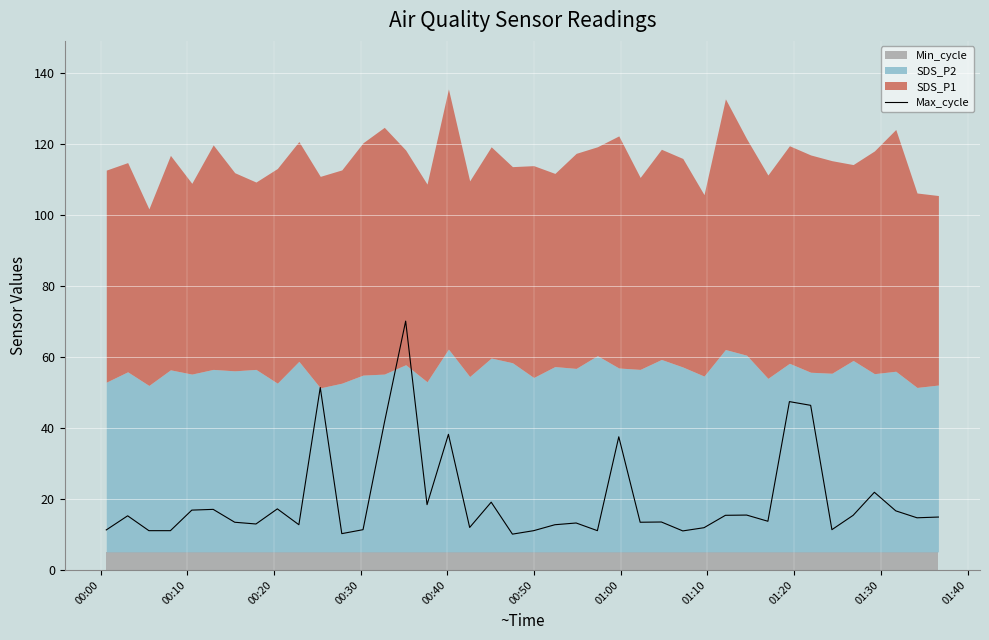

True or false: the data shows 83.6 at 01:40.

False